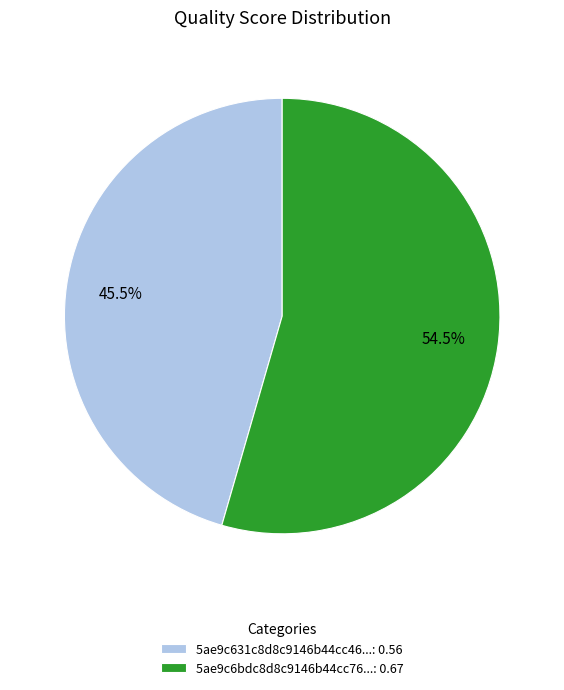

Do 5ae9c631c8d8c9146b44cc46...: 0.56 and 5ae9c6bdc8d8c9146b44cc76...: 0.67 together represent more than half of the pie?

Yes